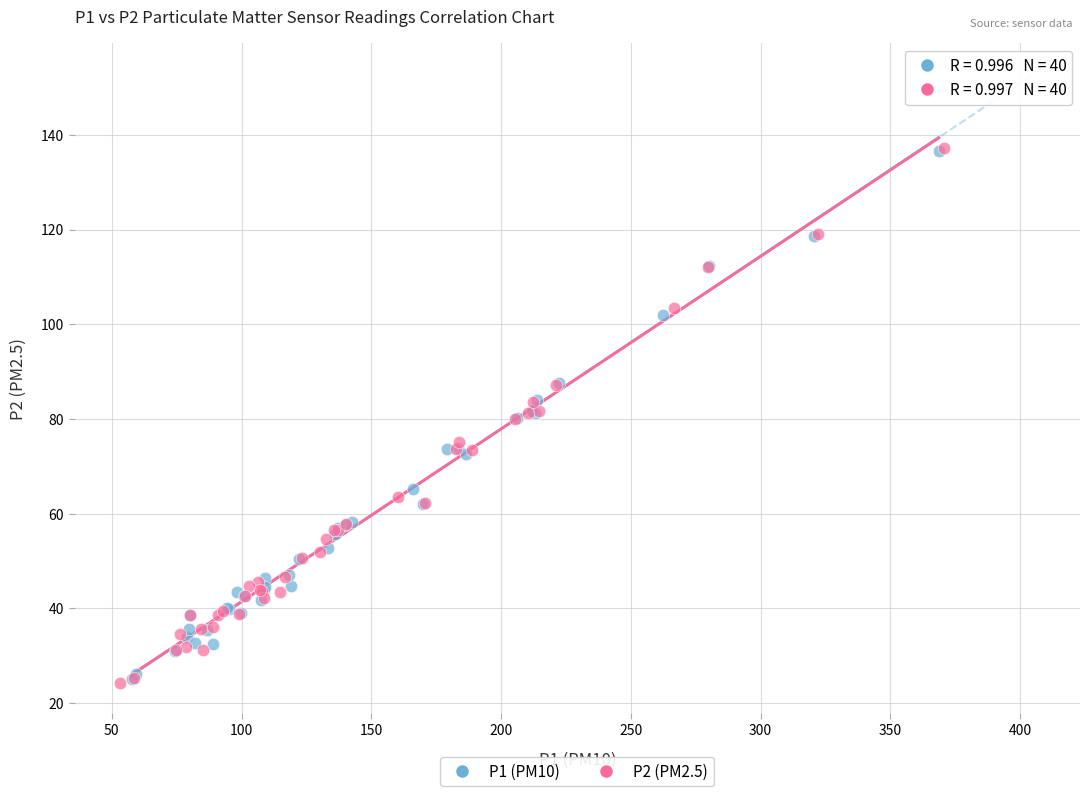

What are all the series names shown in the legend?

P1 (PM10), P2 (PM2.5)